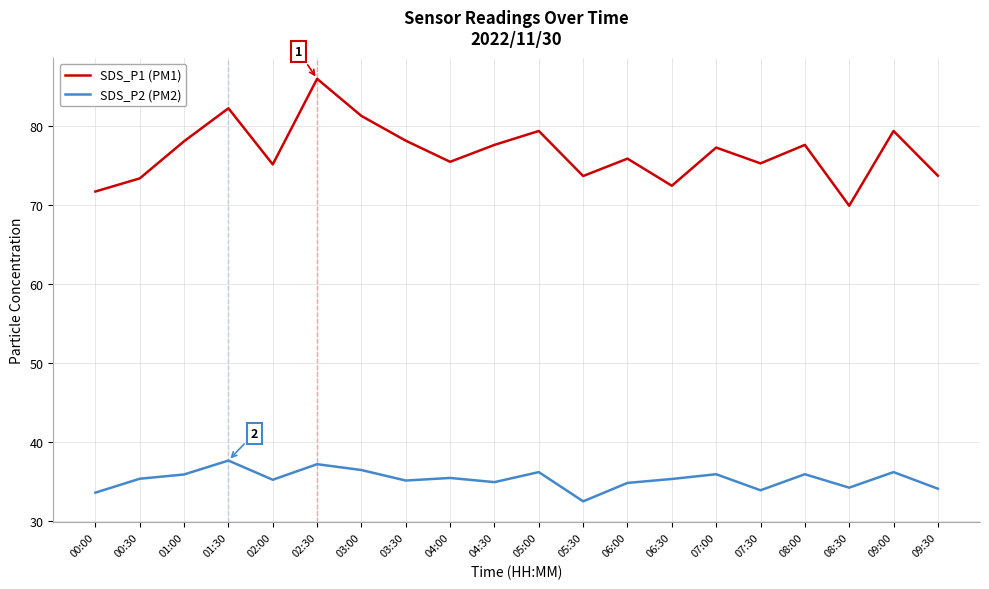

How many lines are shown in the chart?

2